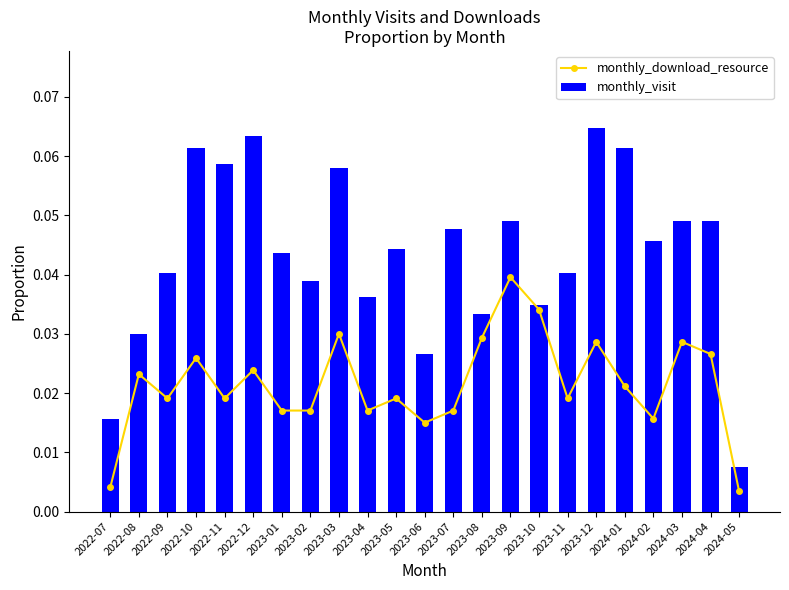

Between 2023-01 and 2024-04, which series saw the biggest shift?

monthly_download_resource